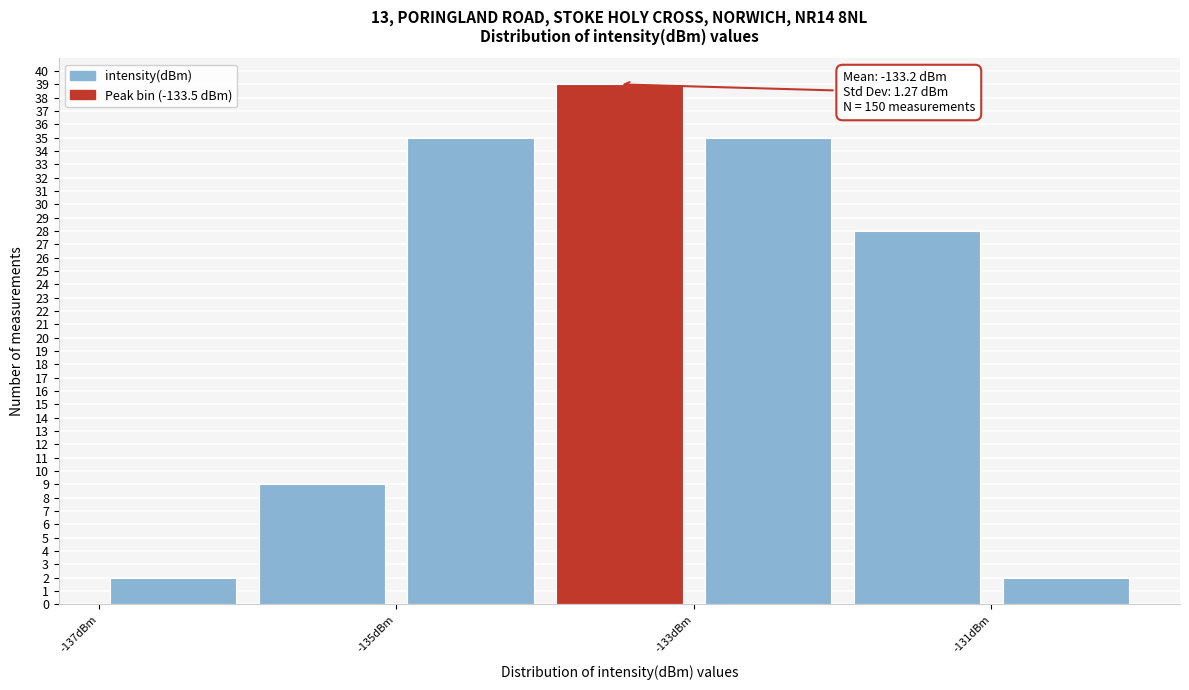

Which range on the x-axis has the tallest bar?

-134 to -133